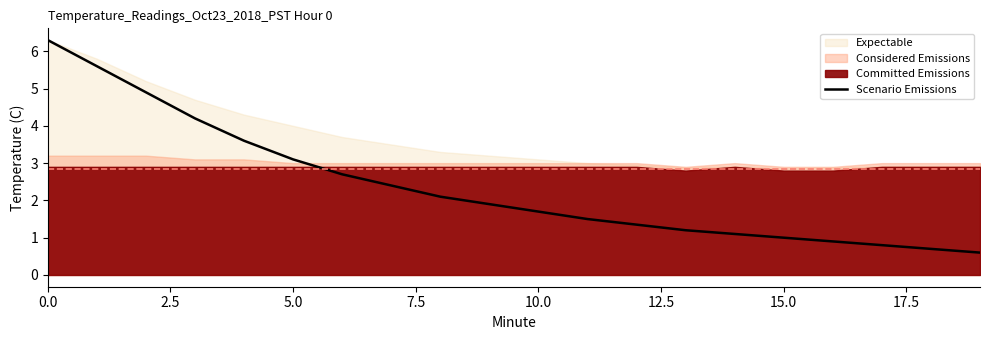

What is the value of the 19th point from the left?

0.7